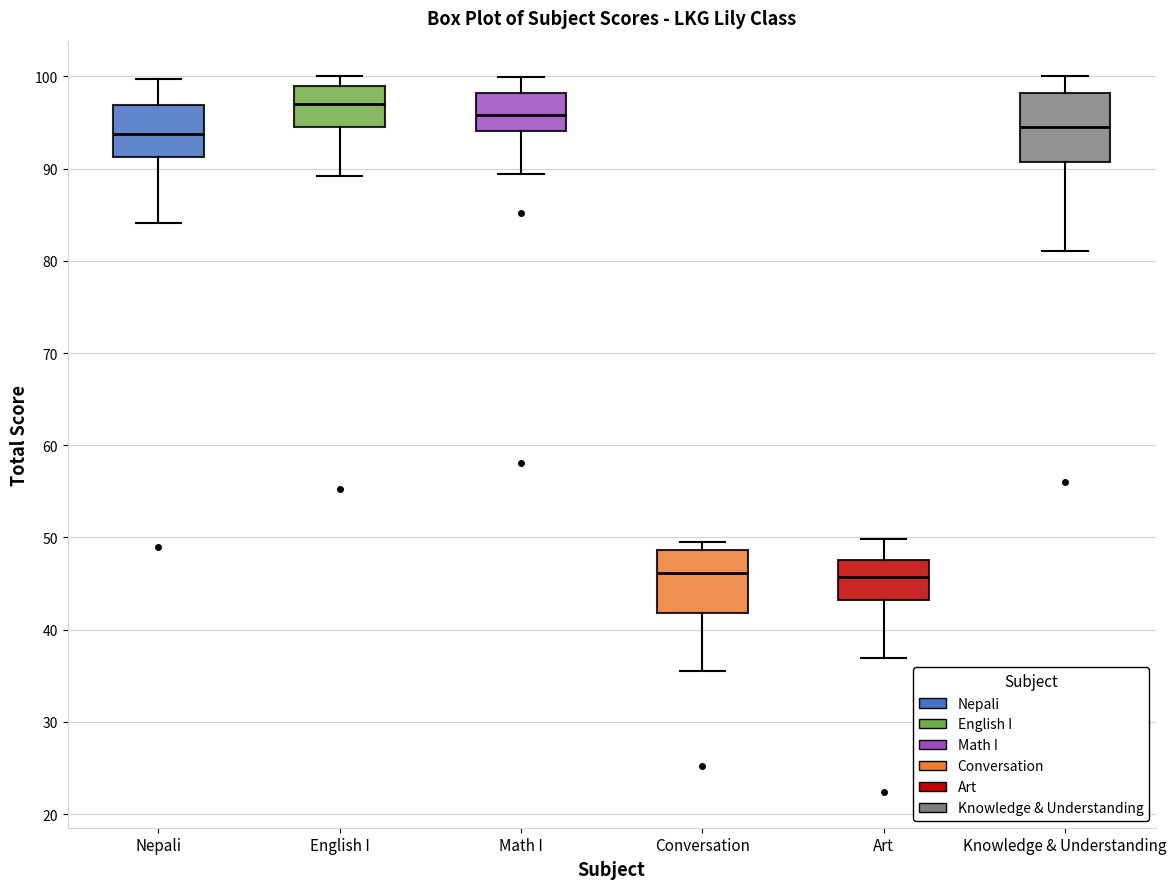

Reading left to right, read every box against the y-axis: the position of its median line, the range the box covers, and the ends of its whiskers. The values are not printed on the chart, so give them approximately, as read against the axis.

Nepali: median 94, box 91 to 97, whiskers 84 to 100
English I: median 97, box 95 to 99, whiskers 89 to 100
Math I: median 96, box 94 to 98, whiskers 89 to 100
Conversation: median 46, box 42 to 49, whiskers 36 to 50
Art: median 46, box 43 to 48, whiskers 37 to 50
Knowledge & Understanding: median 95, box 91 to 98, whiskers 81 to 100